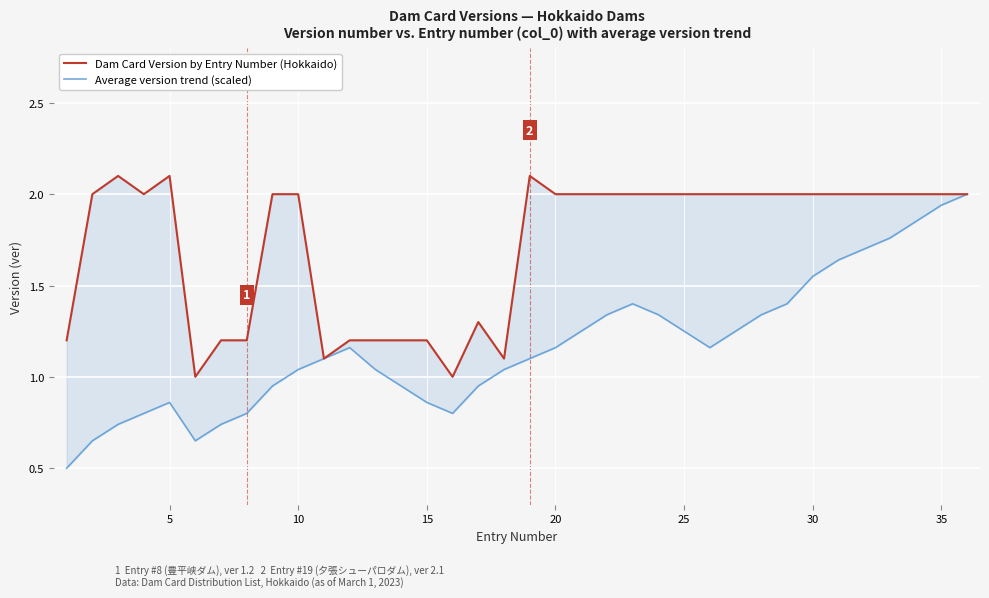

Is the value of Dam Card Version by Entry Number (Hokkaido) at 31 greater than the value of Average version trend (scaled) at 12?

Yes